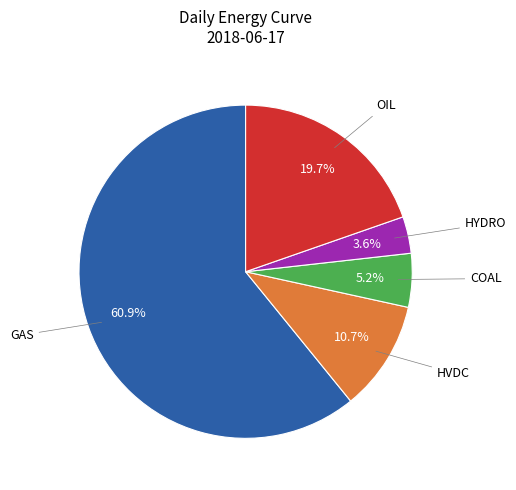

Do GAS and HYDRO together represent more than half of the pie?

Yes